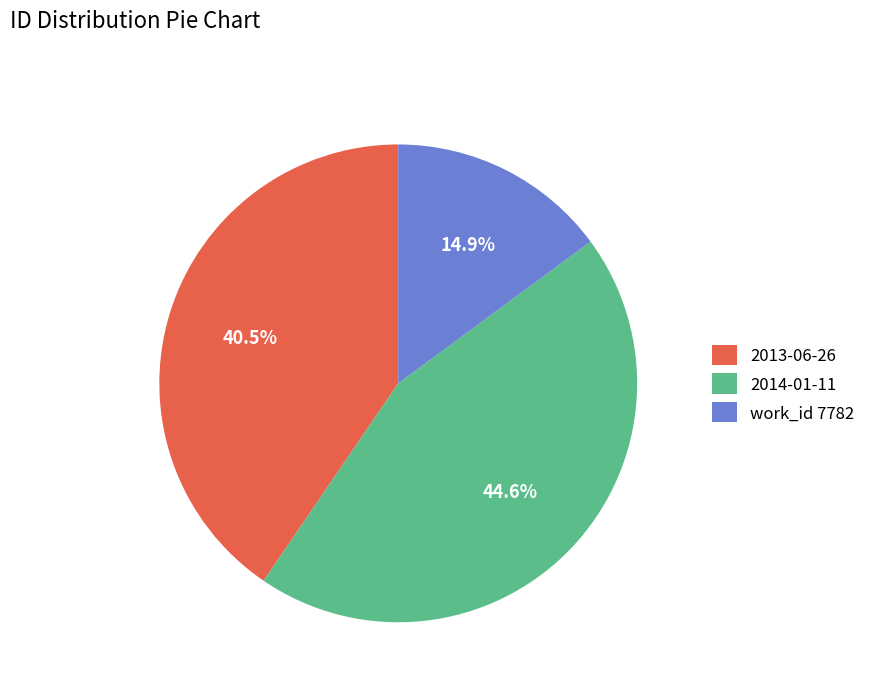

Which has a higher value, work_id 7782 or 2014-01-11?

2014-01-11